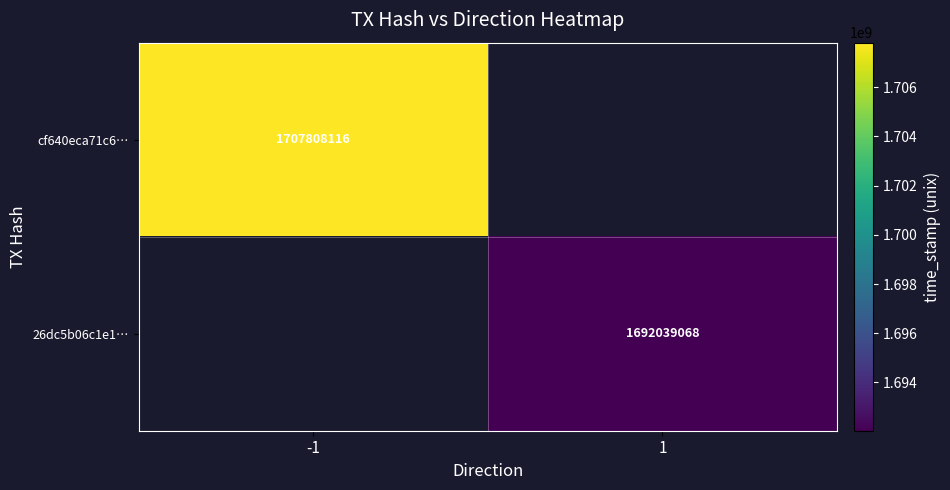

Count the number of data series in this chart.

2